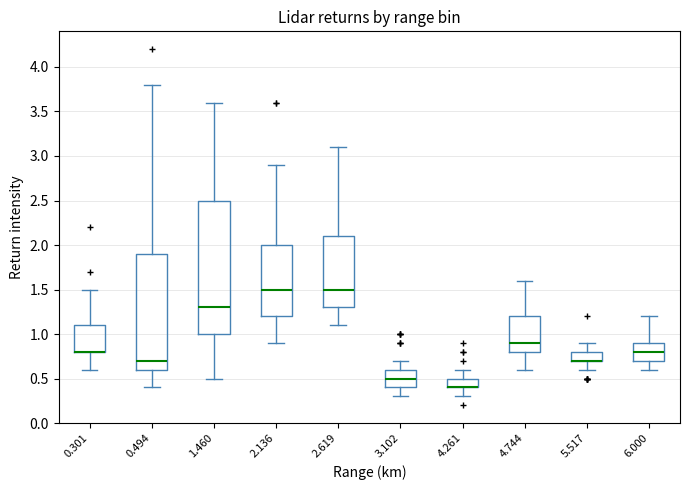

Reading left to right, read every box against the y-axis: the position of its median line, the range the box covers, and the ends of its whiskers. The values are not printed on the chart, so give them approximately, as read against the axis.

0.301: median 0.8 (drawn on the box's lower edge), box 0.8 to 1.1, whiskers 0.6 to 1.5
0.494: median 0.7, box 0.6 to 1.9, whiskers 0.4 to 3.8
1.460: median 1.3, box 1.0 to 2.5, whiskers 0.5 to 3.6
2.136: median 1.5, box 1.2 to 2.0, whiskers 0.9 to 2.9
2.619: median 1.5, box 1.3 to 2.1, whiskers 1.1 to 3.1
3.102: median 0.5, box 0.4 to 0.6, whiskers 0.3 to 0.7
4.261: median 0.4 (drawn on the box's lower edge), box 0.4 to 0.5, whiskers 0.3 to 0.6
4.744: median 0.9, box 0.8 to 1.2, whiskers 0.6 to 1.6
5.517: median 0.7 (drawn on the box's lower edge), box 0.7 to 0.8, whiskers 0.6 to 0.9
6.000: median 0.8, box 0.7 to 0.9, whiskers 0.6 to 1.2